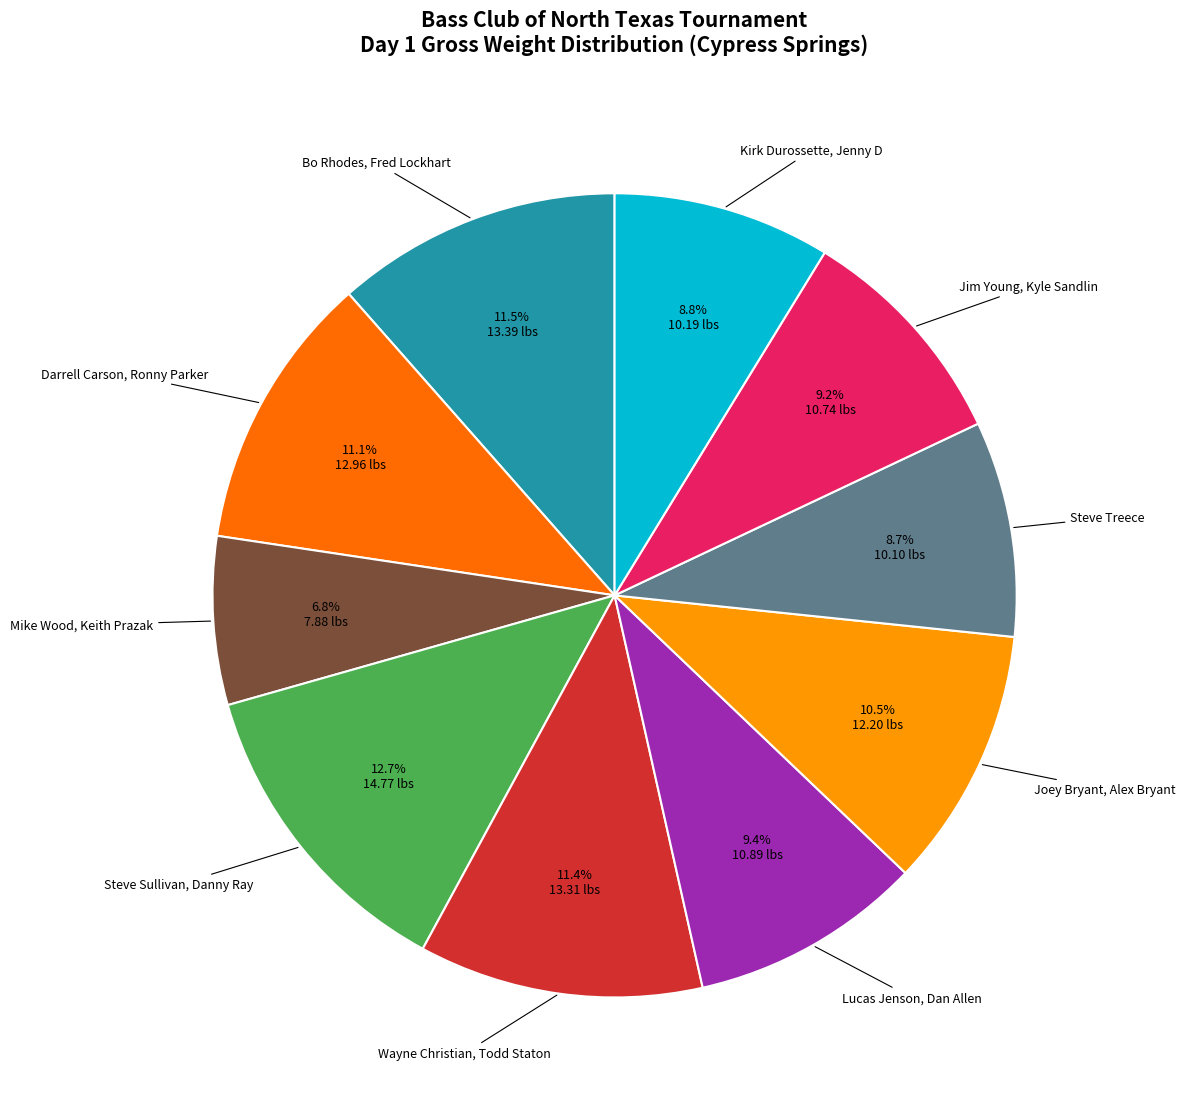

Is there a majority slice in this chart?

No